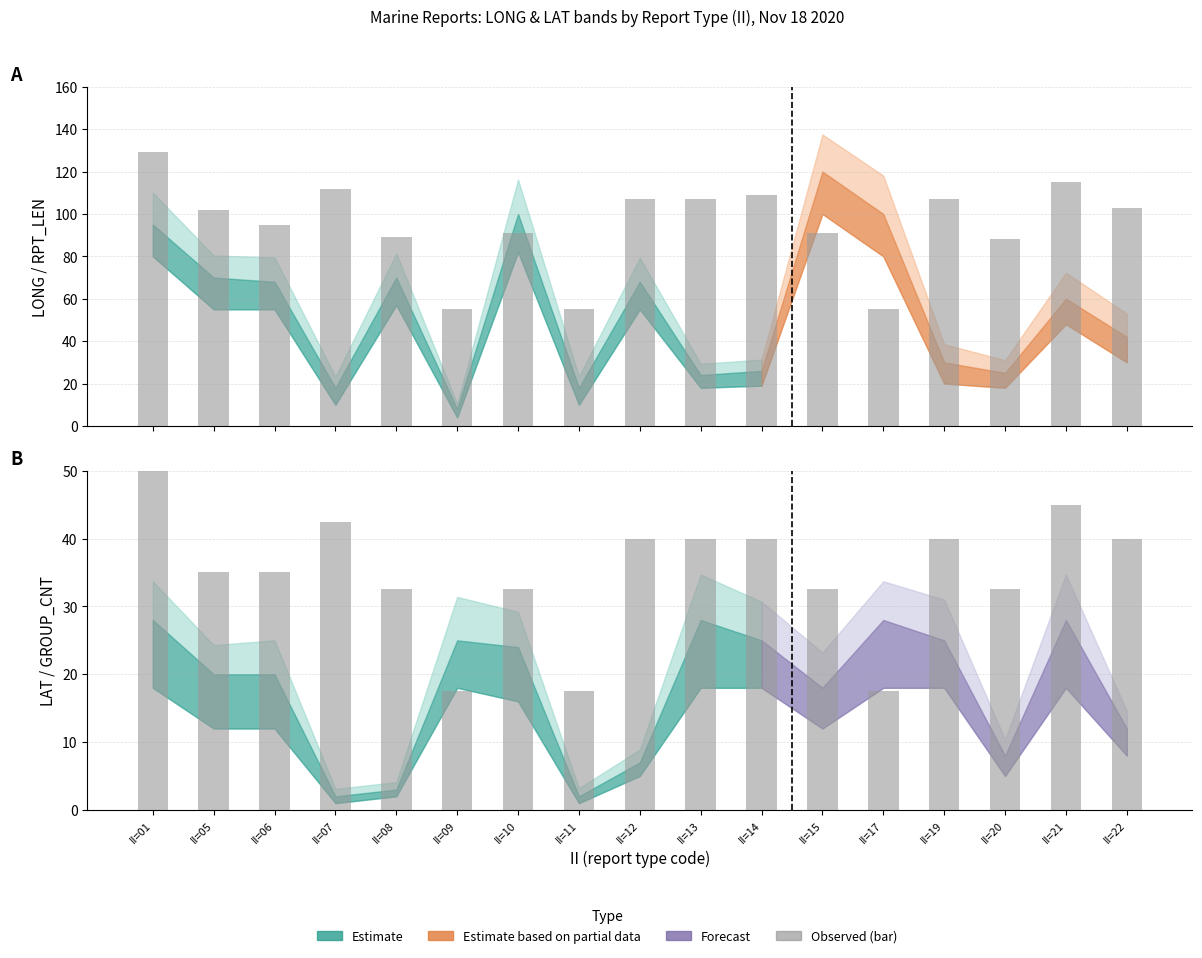

List the series in order of their overall mean, highest first.

RPT_LEN, GROUP_CNT